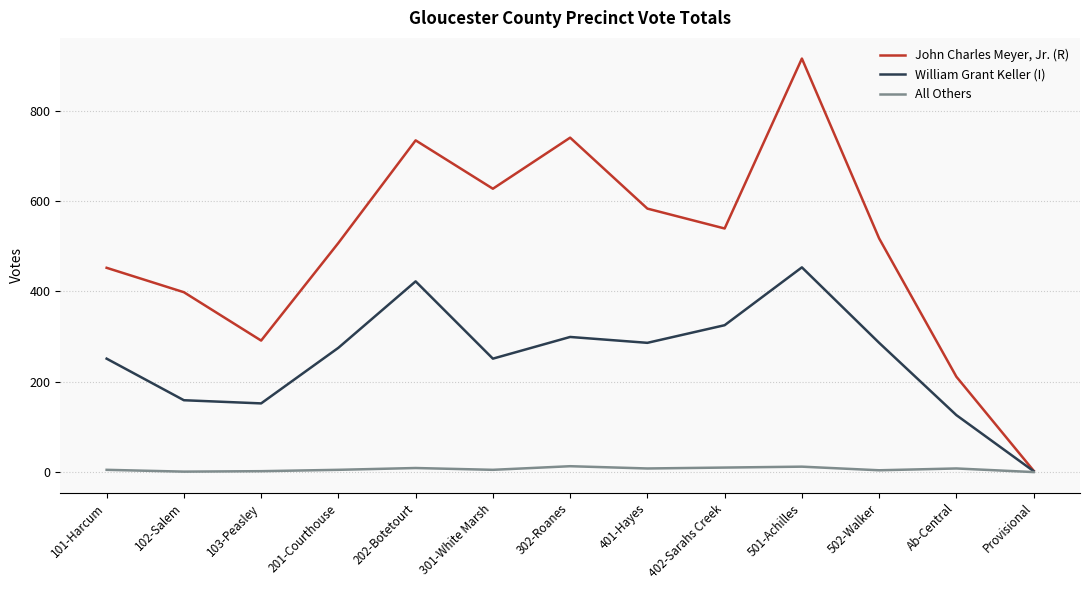

Which series has the widest spread of values?

John Charles Meyer, Jr. (R)